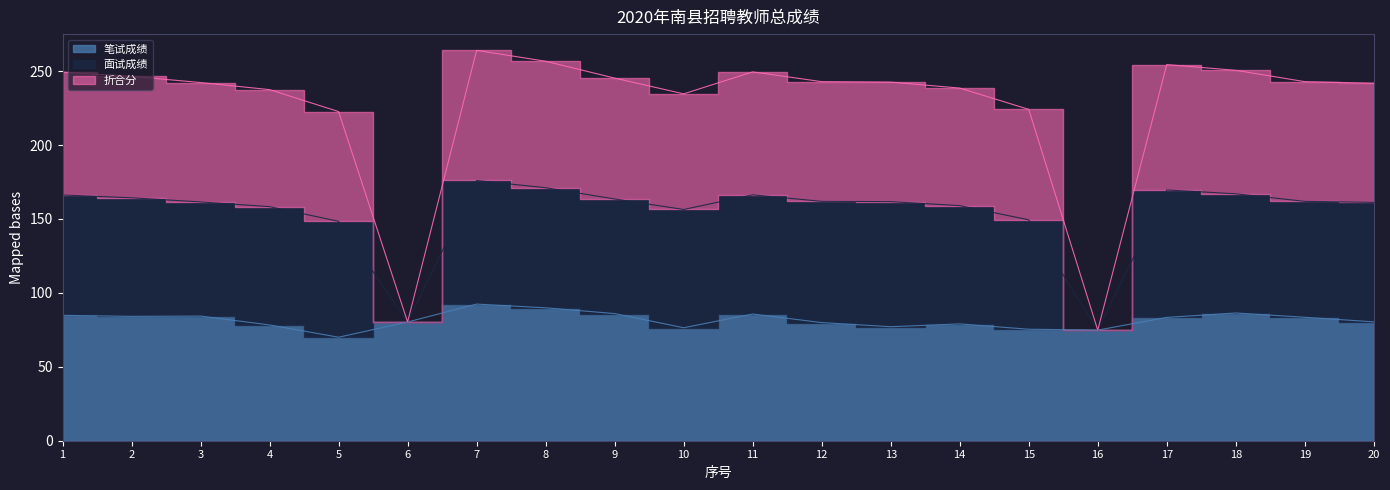

At which label does 面试成绩 reach its minimum?

16